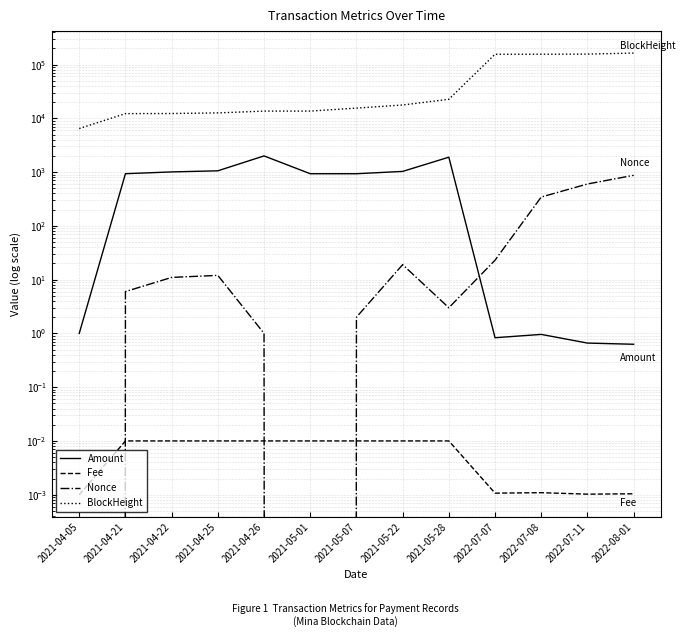

The Amount series shows 934.0 at 2021-04-21. True or false?

True